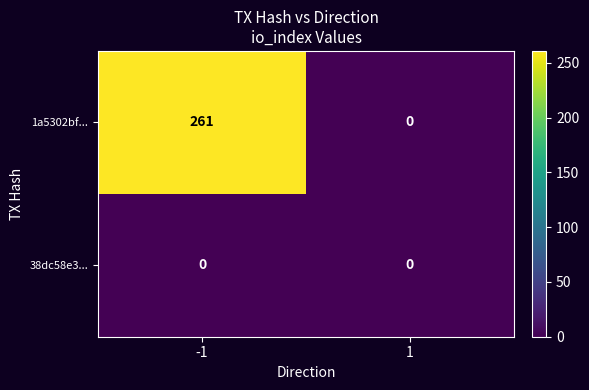

What is the maximum value shown in the chart?

261